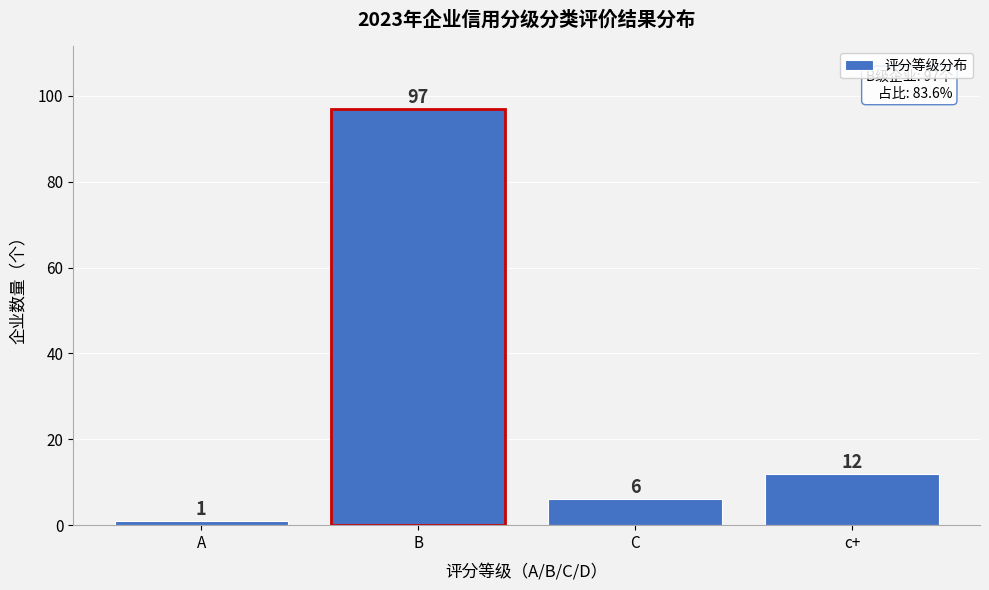

Reading left to right, extract all data points from this chart.

A=1	B=97	C=6	c+=12